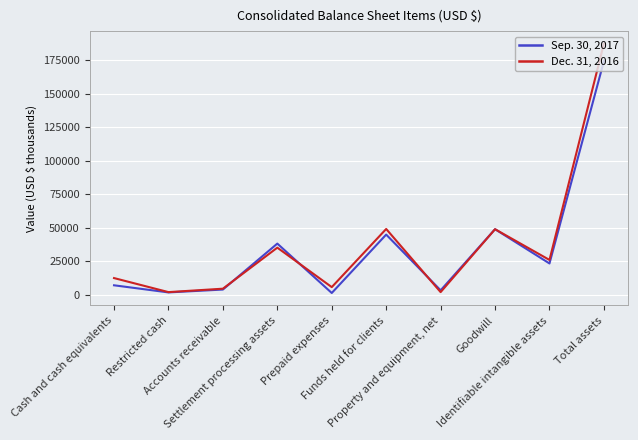

True or false: Sep. 30, 2017 has more than 2 interior local peaks.

True